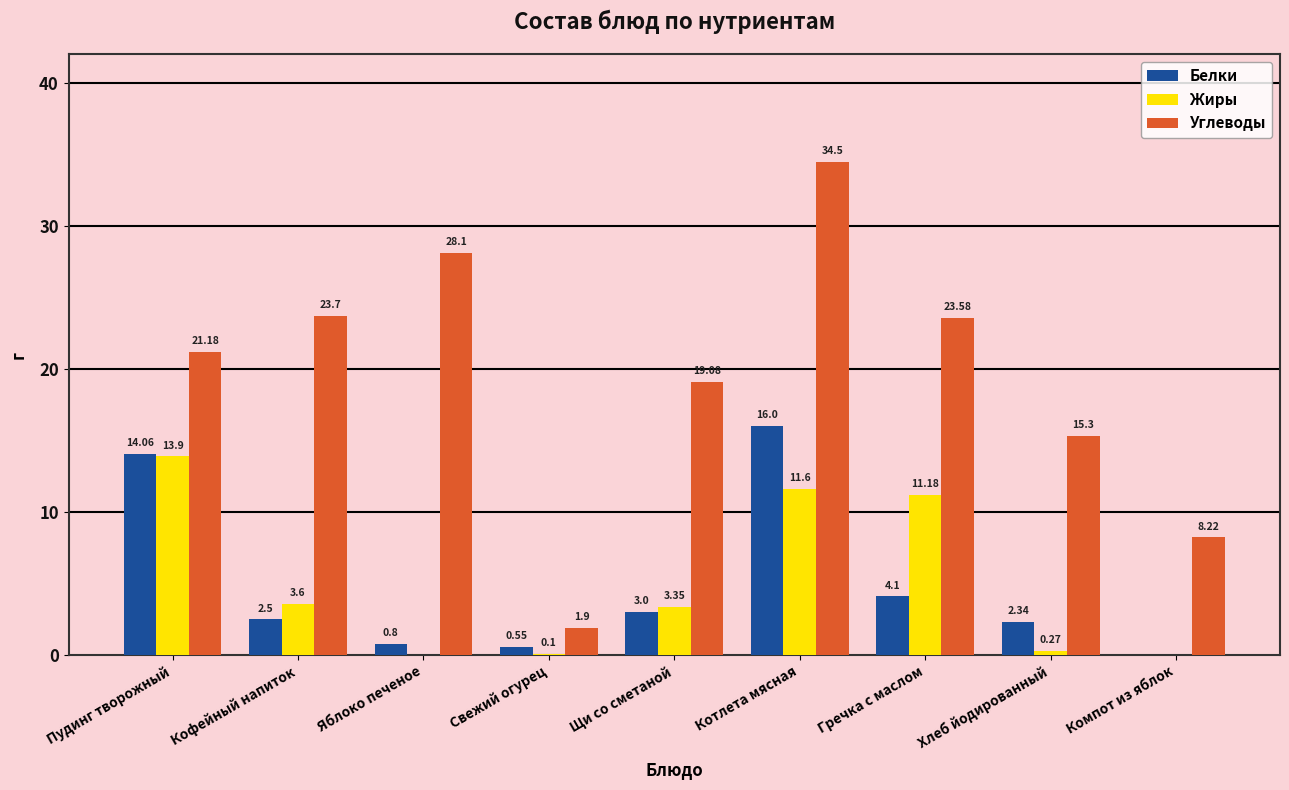

At which category is the sum across all series the highest?

Котлета мясная